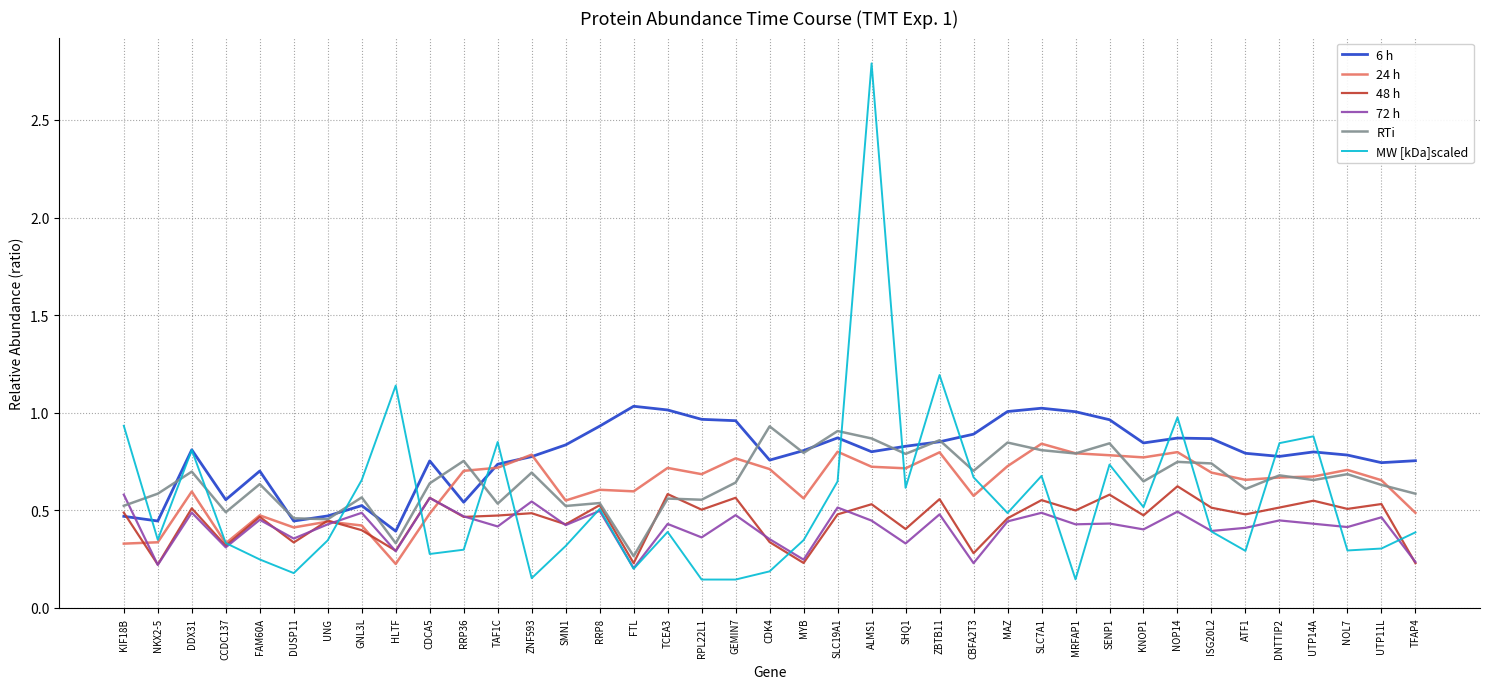

What are all the series names shown in the legend?

6 h, 24 h, 48 h, 72 h, RTi, MW [kDa]scaled